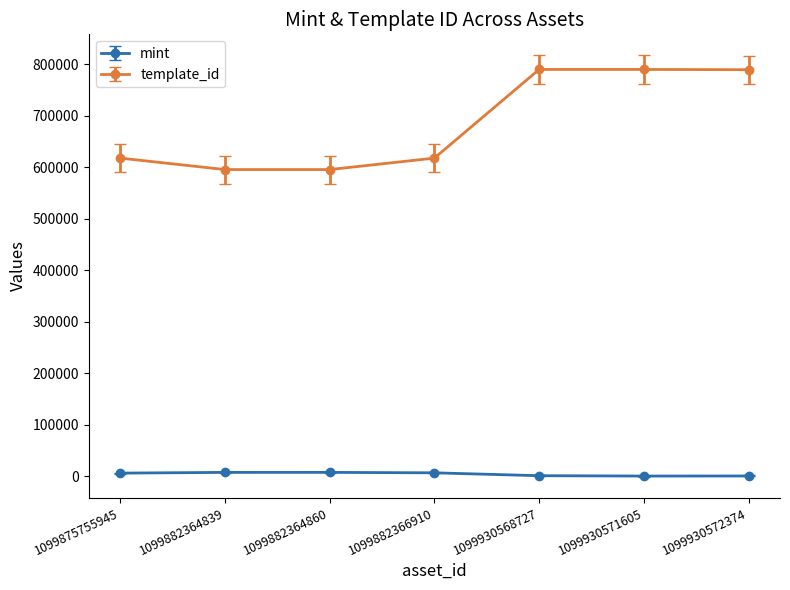

Which series has the widest spread of values?

template_id